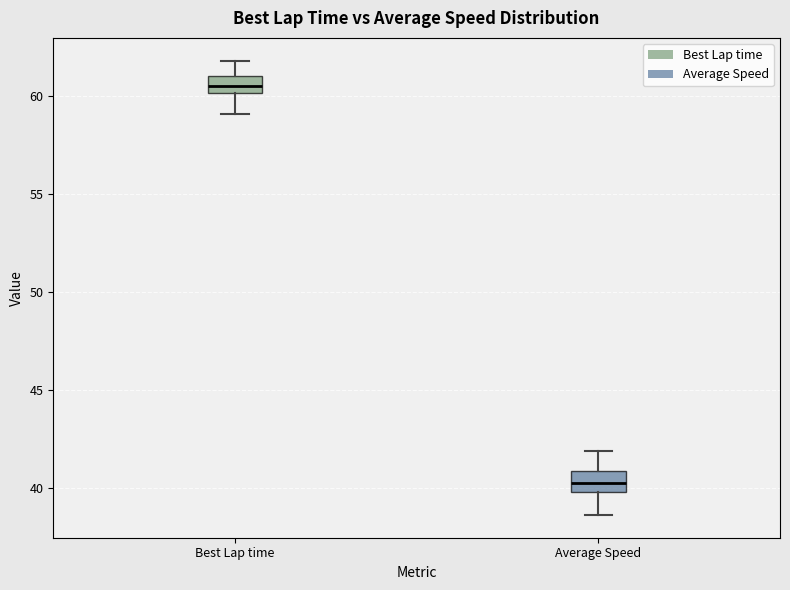

Where is the upper edge of the box for Best Lap time on the y-axis? The values are not printed on the chart, so give them approximately, as read against the axis.

61.0